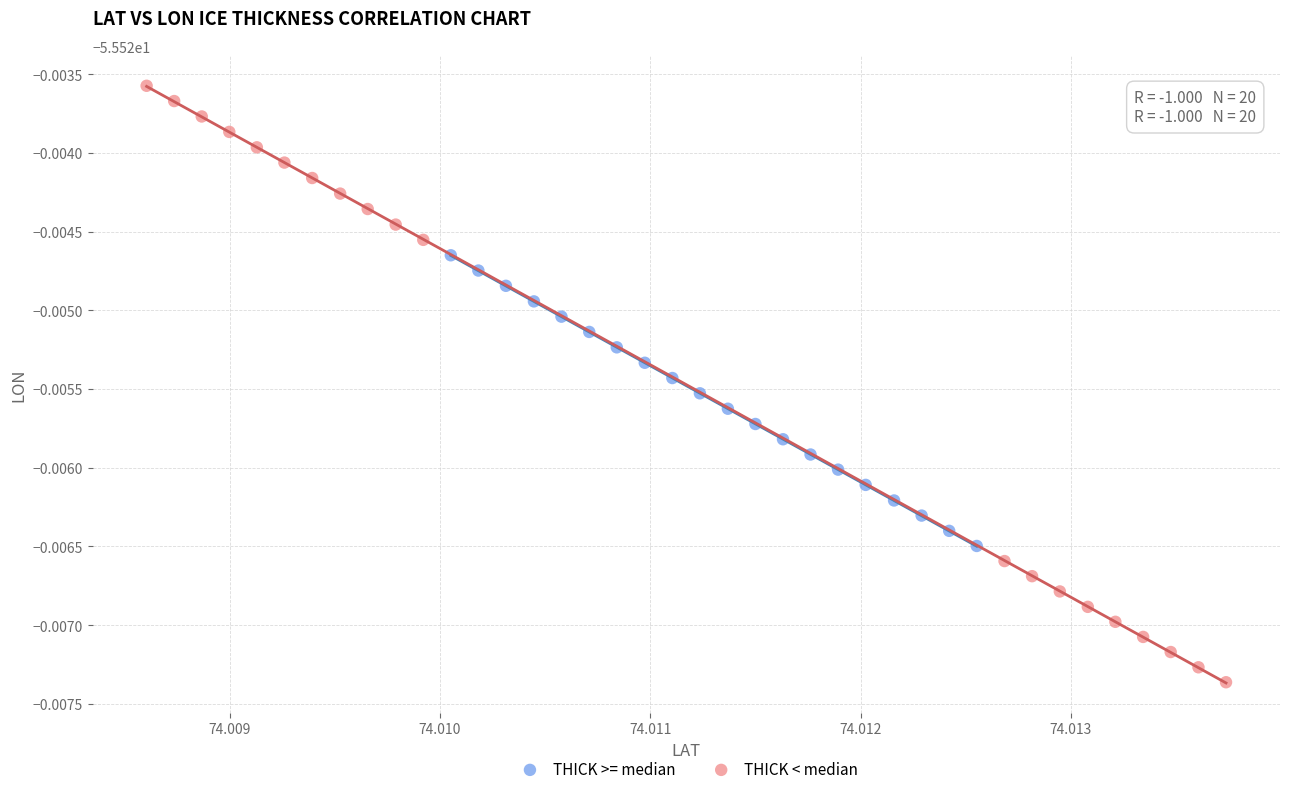

Which series contains the lowest Y value?

THICK < median